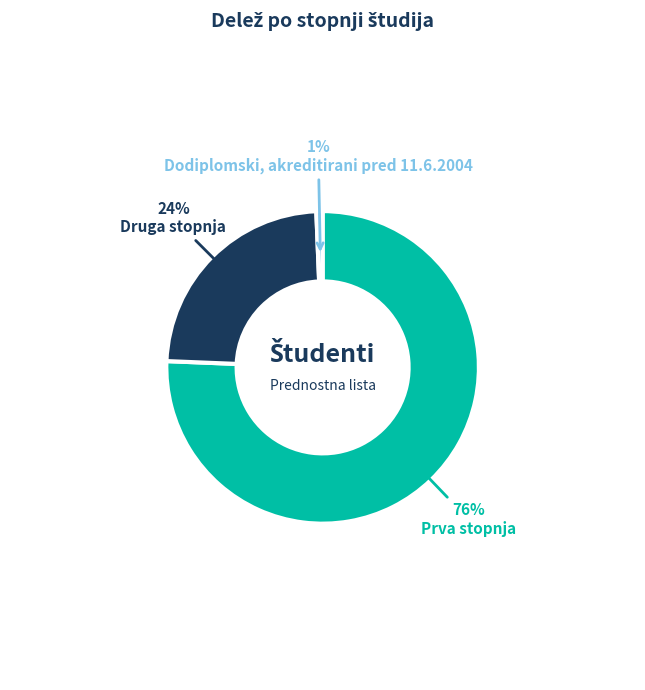

To the nearest percent, what is the average slice percentage?

33%